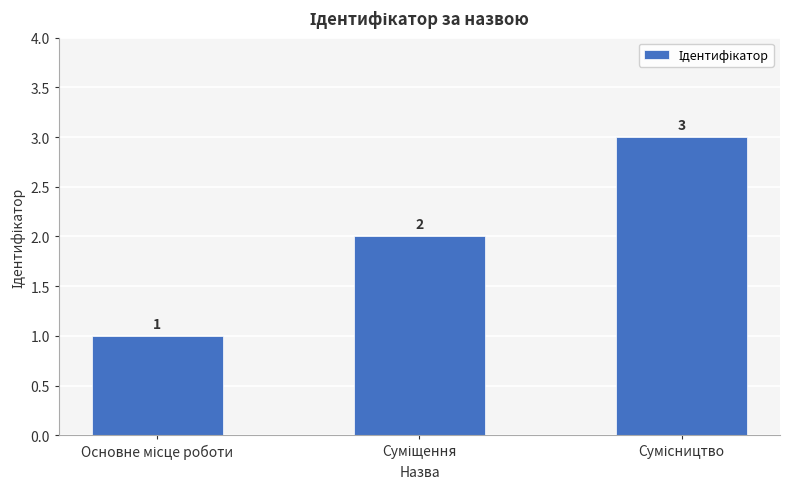

How many values are between 1 and 3?

3